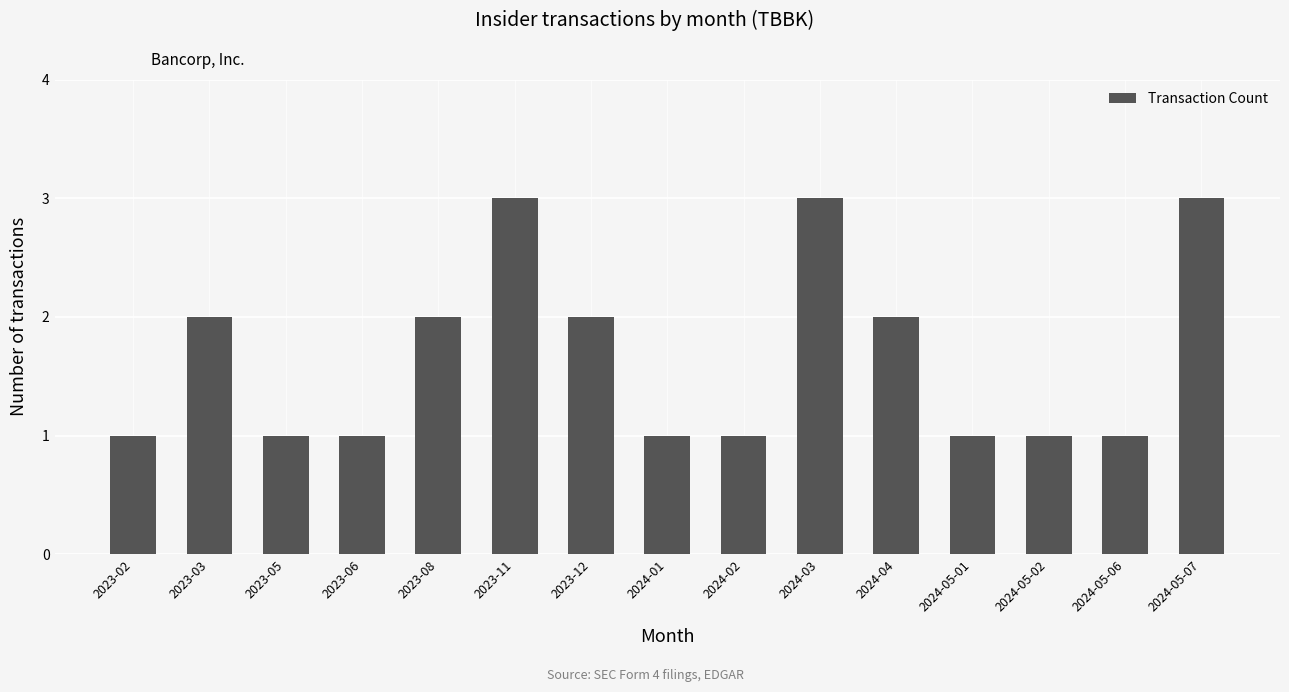

What is the sum of all values?

25